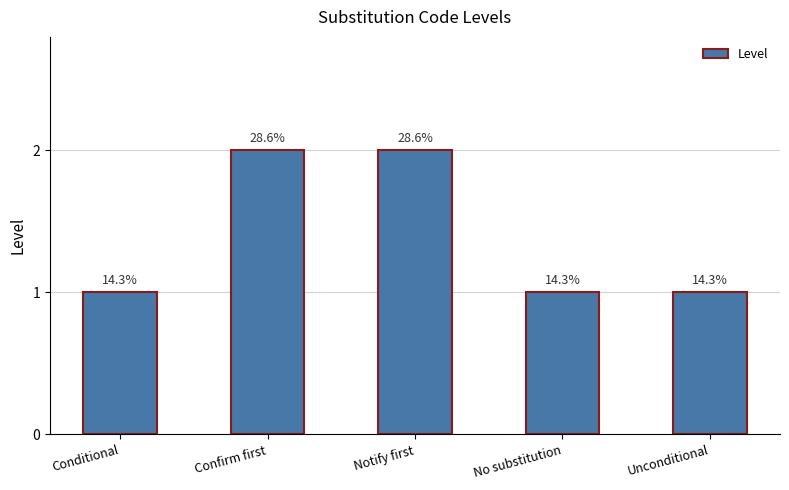

Does the chart contain any negative values?

No